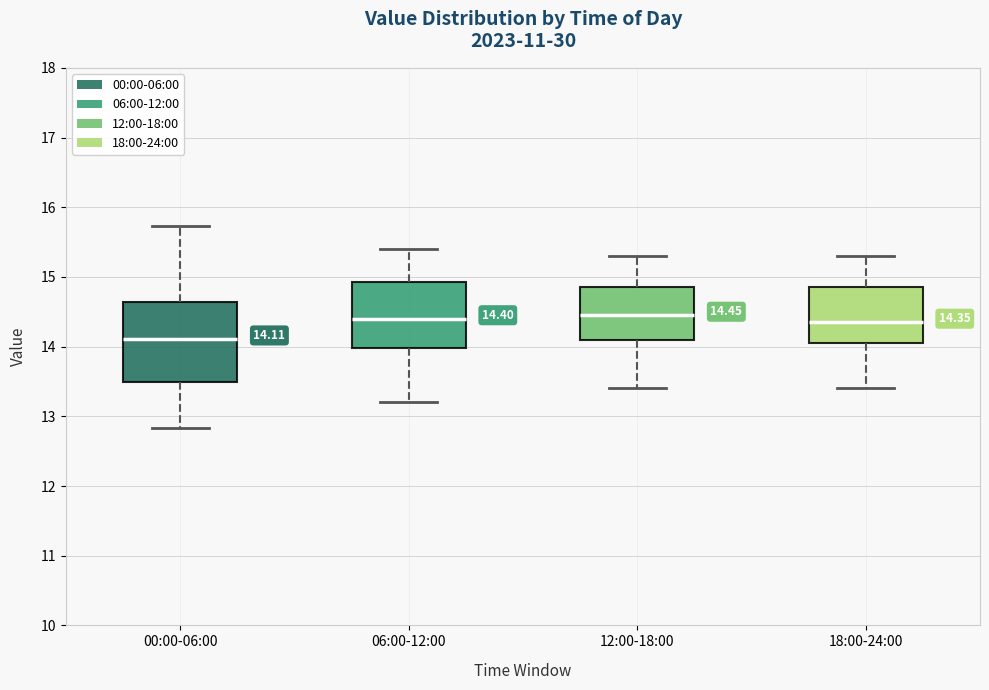

Comparing the boxes themselves (not the whiskers), which one is the tallest?

00:00-06:00